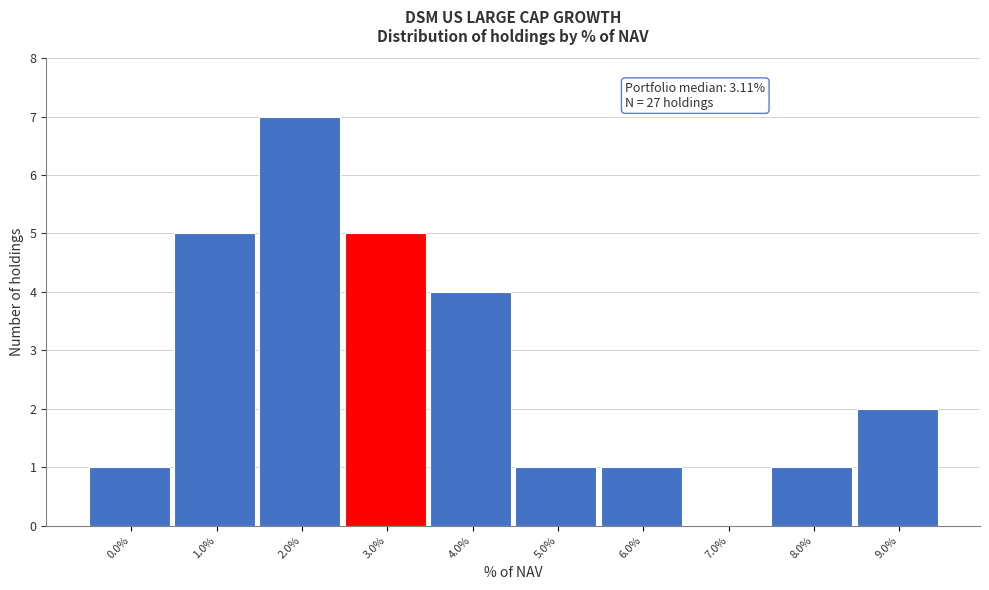

Which label corresponds to the largest value in the chart?

2.0%